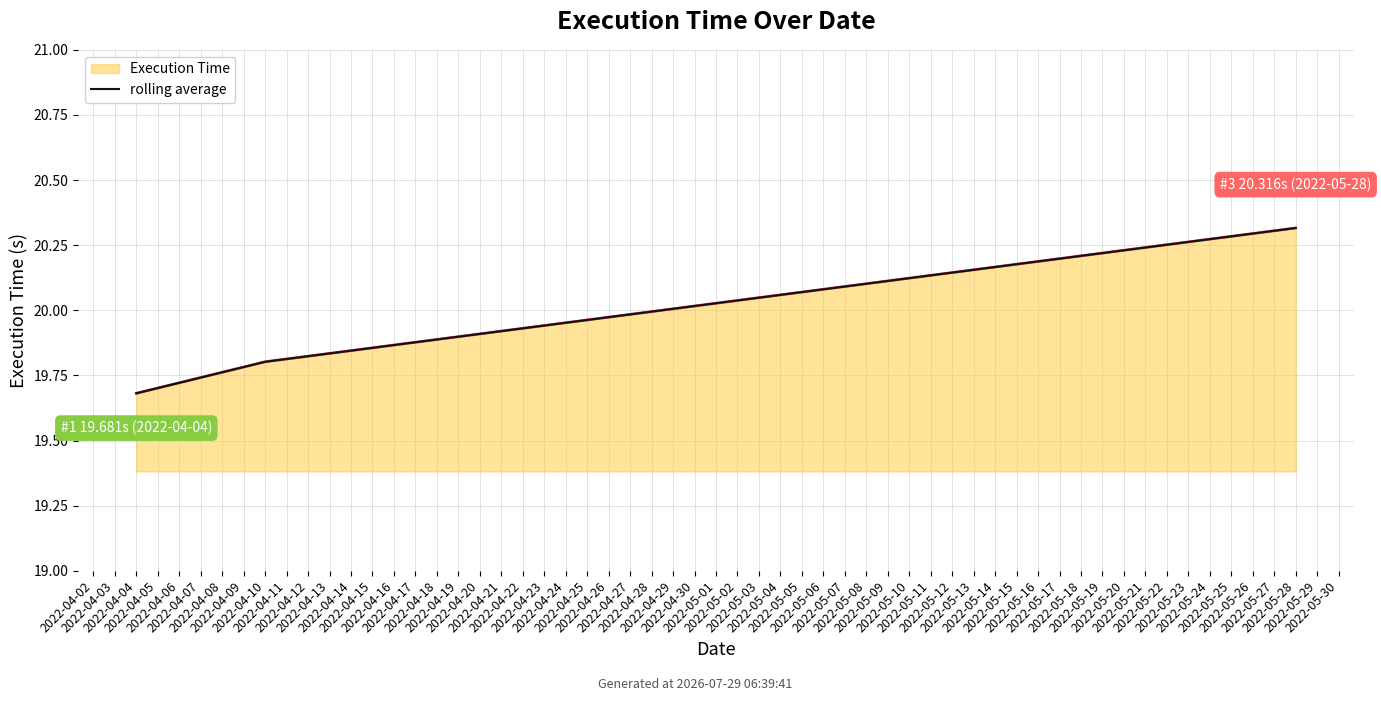

What is the approximate value at 2022-04-02?

19.7